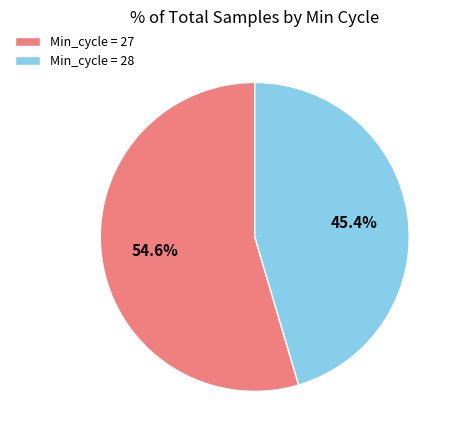

Is there any slice that represents more than half of the pie?

Yes